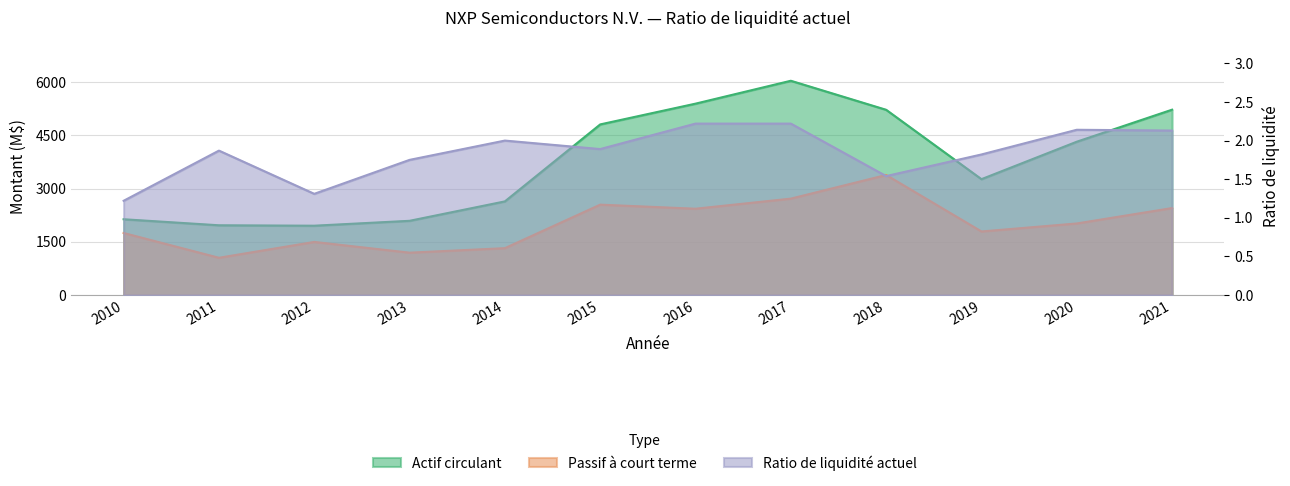

Reading right to left, list all the values displayed in this chart.

Actif circulant: 2021=5228.0	2020=4324.0	2019=3267.0	2018=5225.0	2017=6044.0	2016=5398.0	2015=4812.0	2014=2640.0	2013=2092.0	2012=1954.0	2011=1966.0	2010=2136.0
Passif à court terme: 2021=2452.0	2020=2017.0	2019=1791.0	2018=3385.0	2017=2718.0	2016=2433.0	2015=2548.0	2014=1320.0	2013=1193.0	2012=1496.0	2011=1049.0	2010=1748.0
Ratio de liquidité actuel: 2021=2.1	2020=2.1	2019=1.8	2018=1.5	2017=2.2	2016=2.2	2015=1.9	2014=2.0	2013=1.8	2012=1.3	2011=1.9	2010=1.2